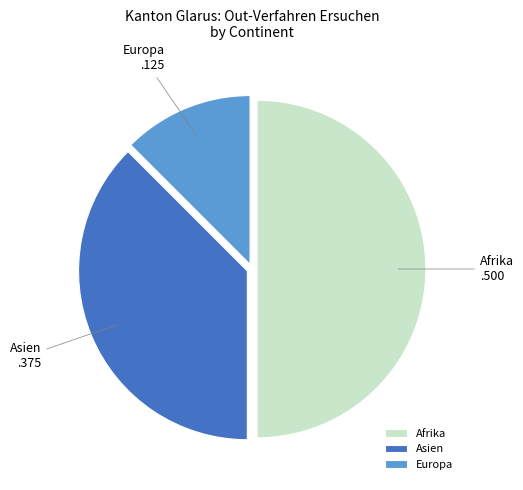

What is the ratio of the value at Afrika to the value at Europa?

4.0